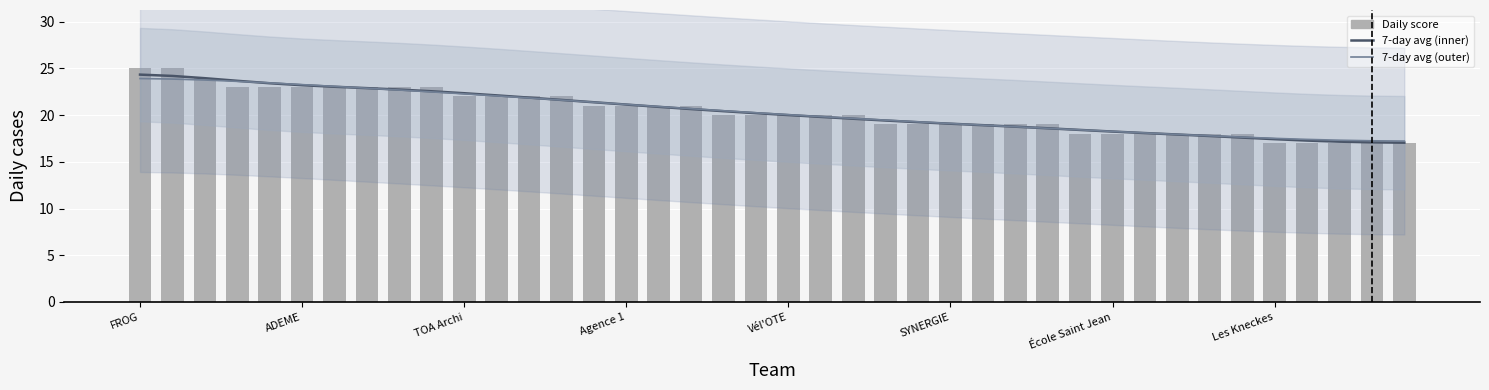

Between Les Kneckes and 11, which series saw the biggest shift?

Daily score